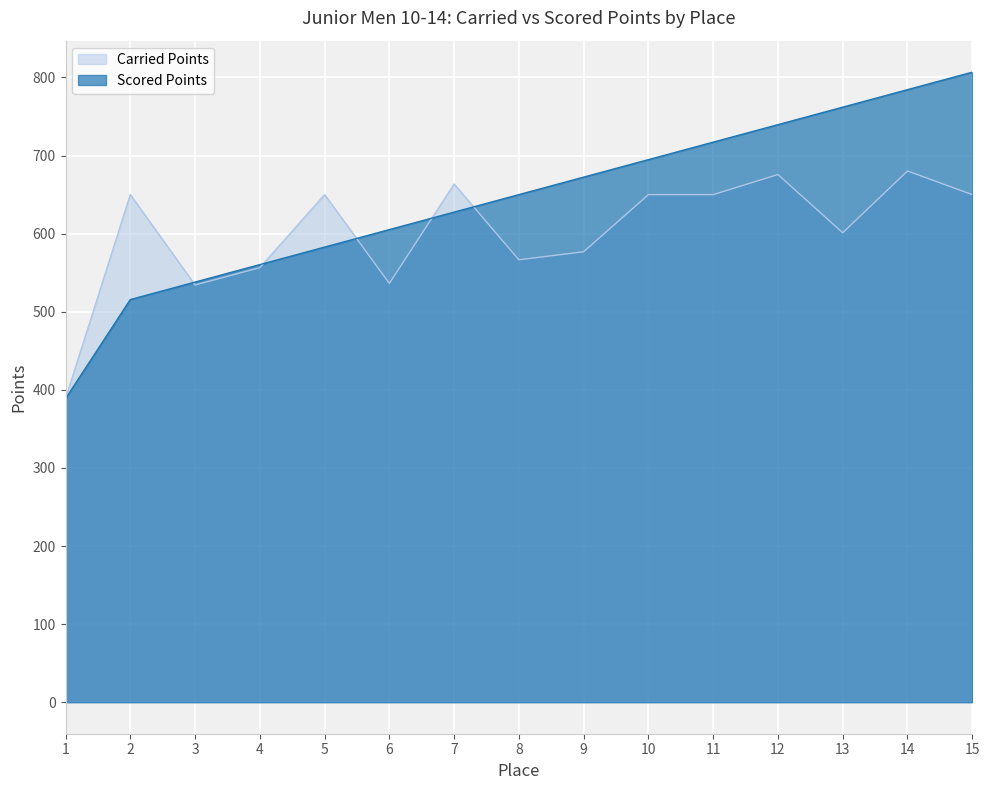

True or false: Scored Points has more than 0 points higher than both neighbors.

False